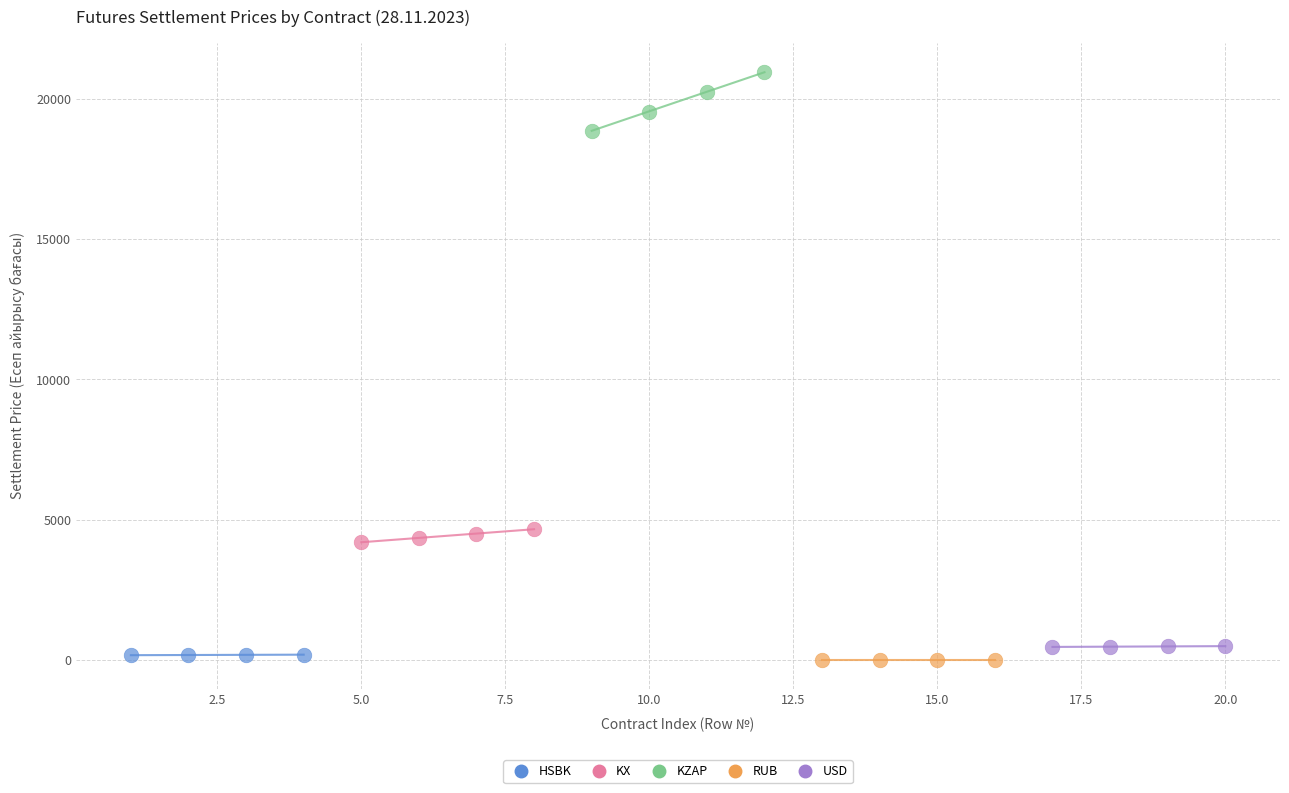

What are all the series names shown in the legend?

HSBK, KX, KZAP, RUB, USD